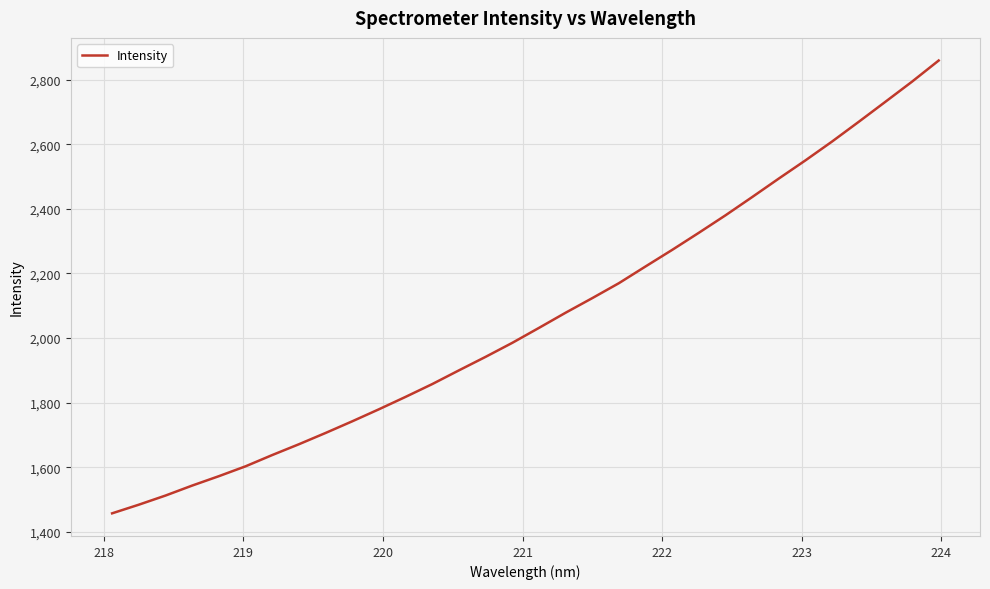

What is the greatest value displayed?

2858.8